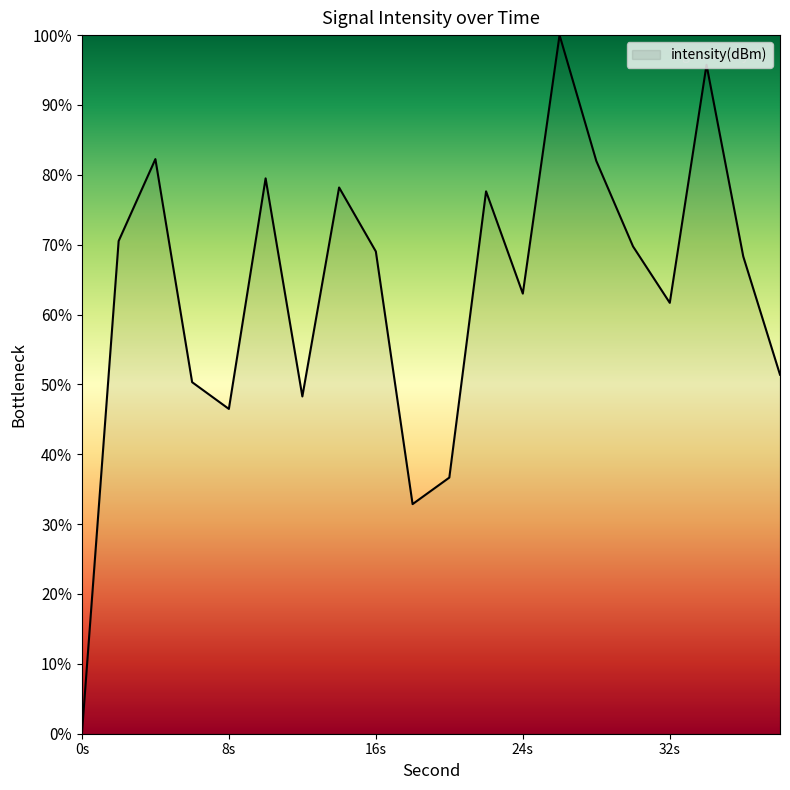

Does the chart have visible grid lines?

No